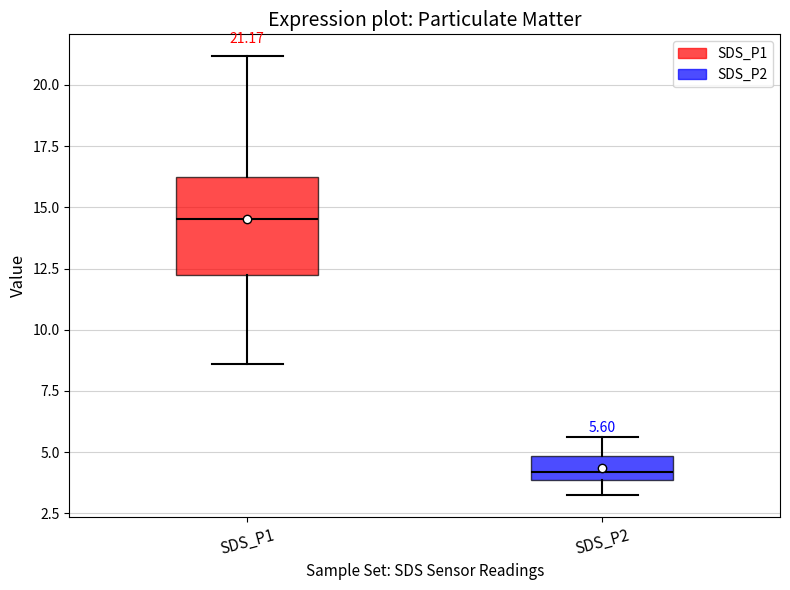

Which box has the lowest median line?

SDS_P2